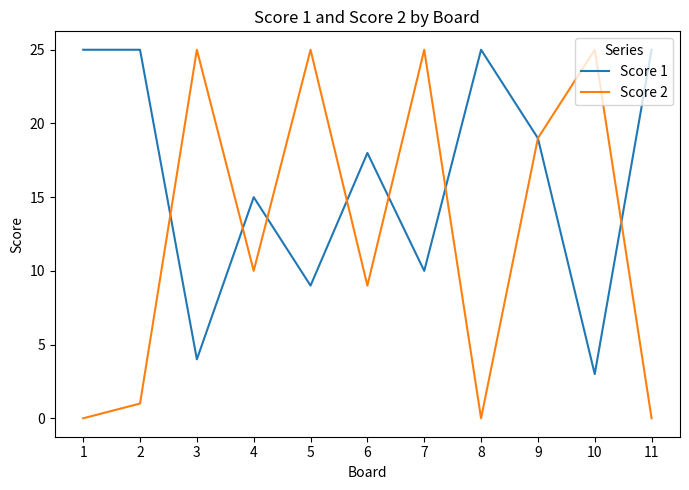

What are all the series names shown in the legend?

Score 1, Score 2